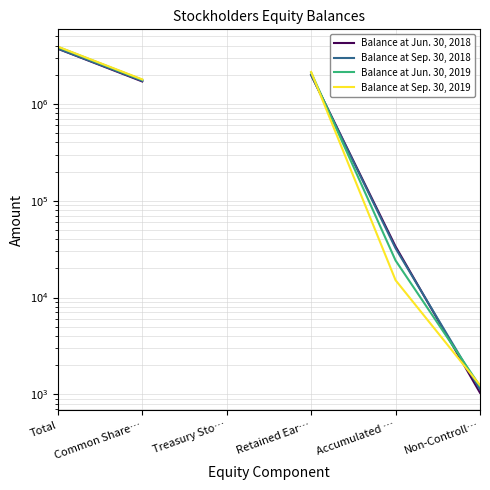

What is the value of the Balance at Sep. 30, 2018 point at the 2nd from the left?

1730933.0